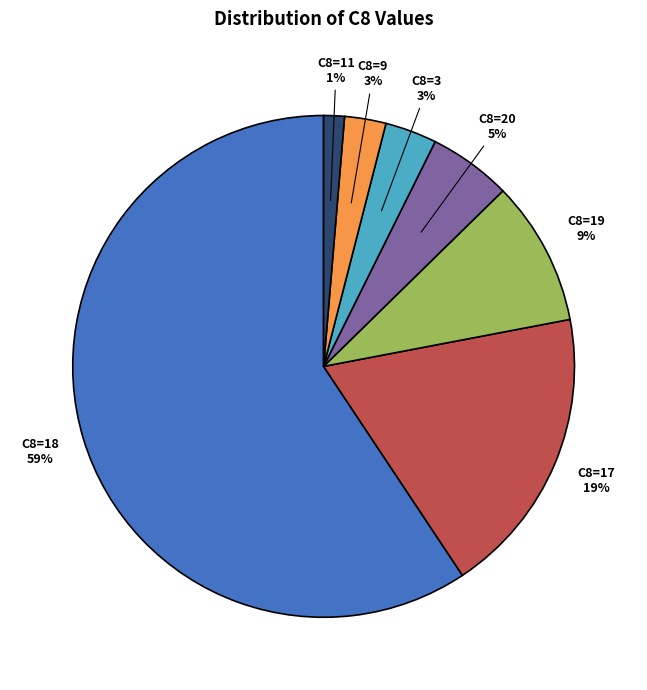

Is there any slice that represents more than half of the pie?

Yes